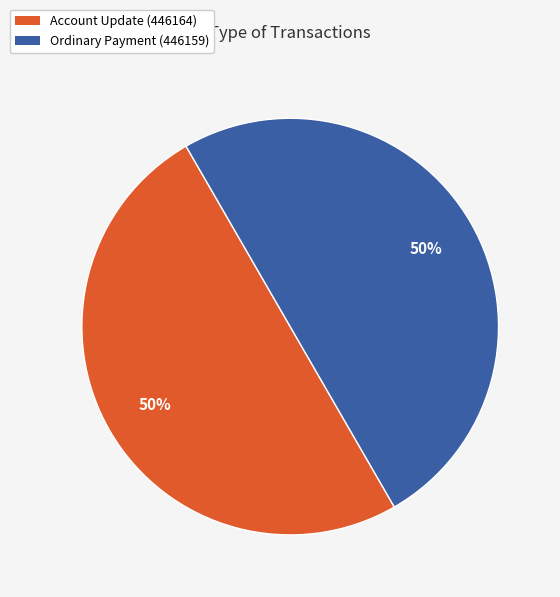

To the nearest percent, what is the combined percentage of Account Update (446164) and Ordinary Payment (446159)?

100%